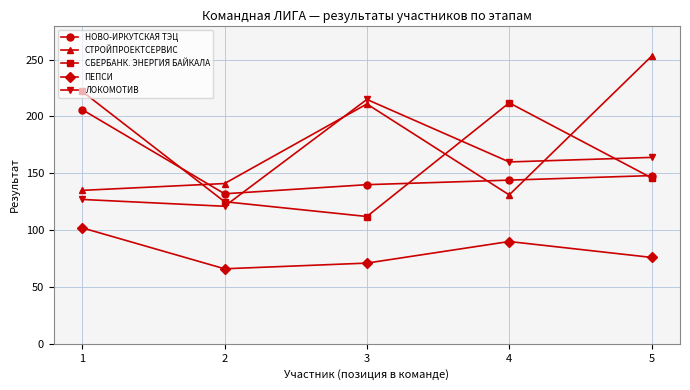

Which series has the widest spread of values?

СТРОЙПРОЕКТСЕРВИС